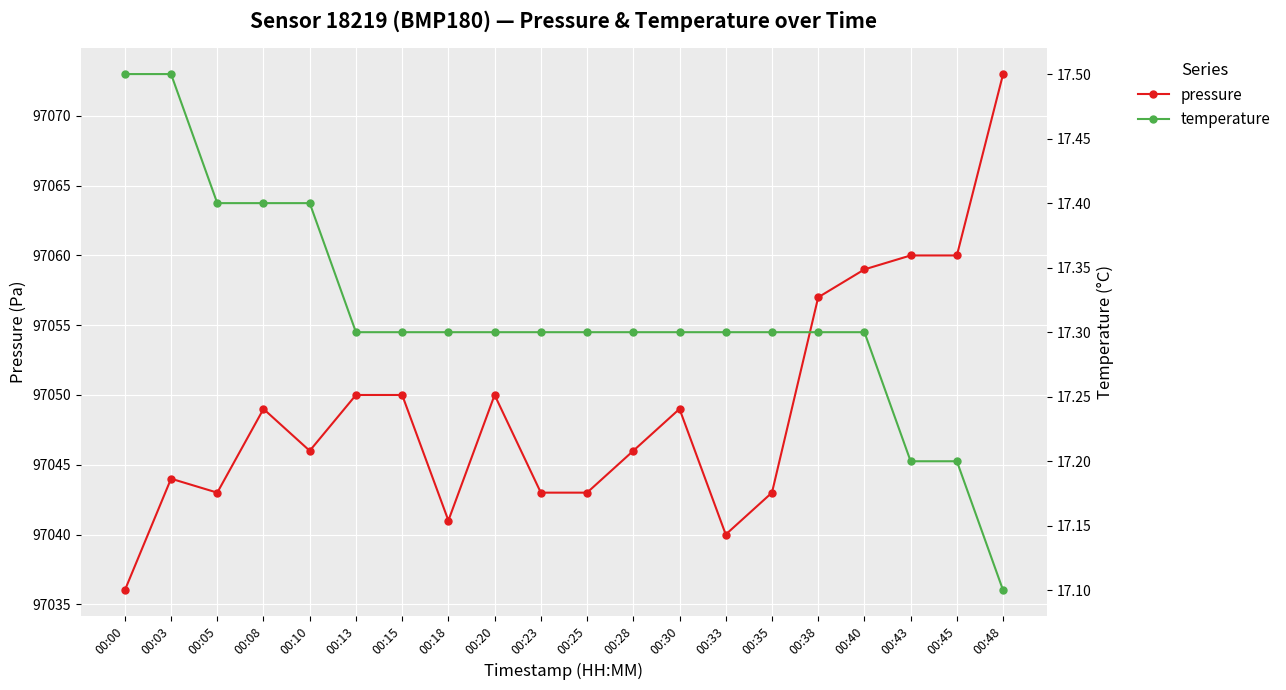

True or false: temperature and pressure intersect in this chart.

False